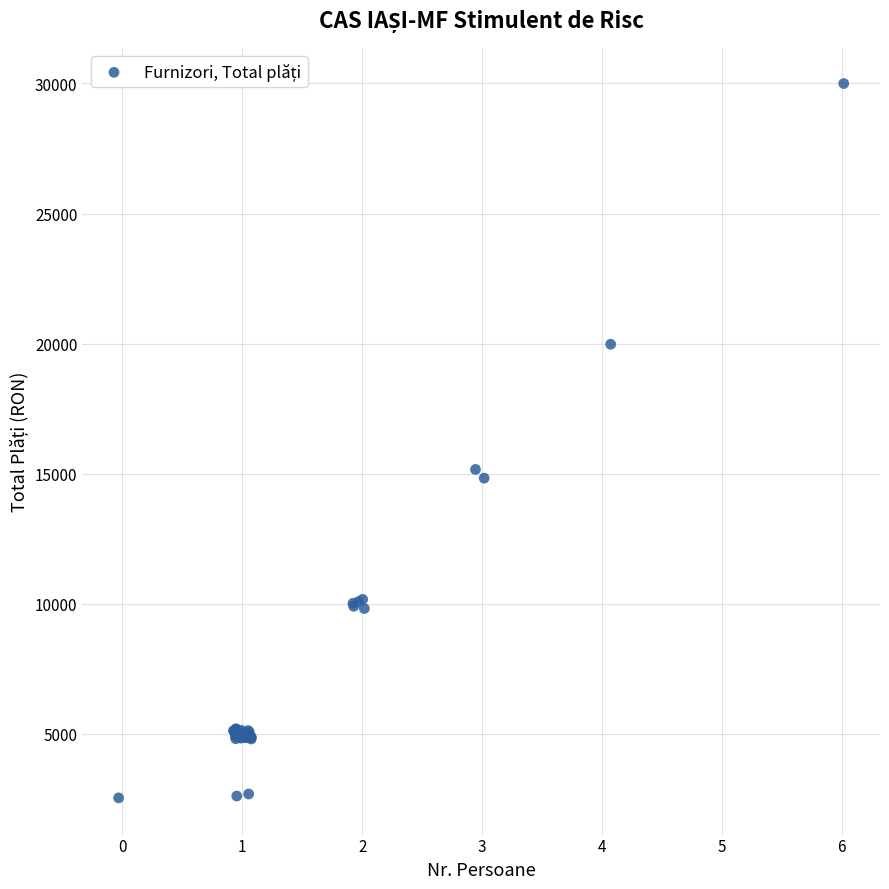

What Y value in the scatter plot is closest to 16268?

15163.7